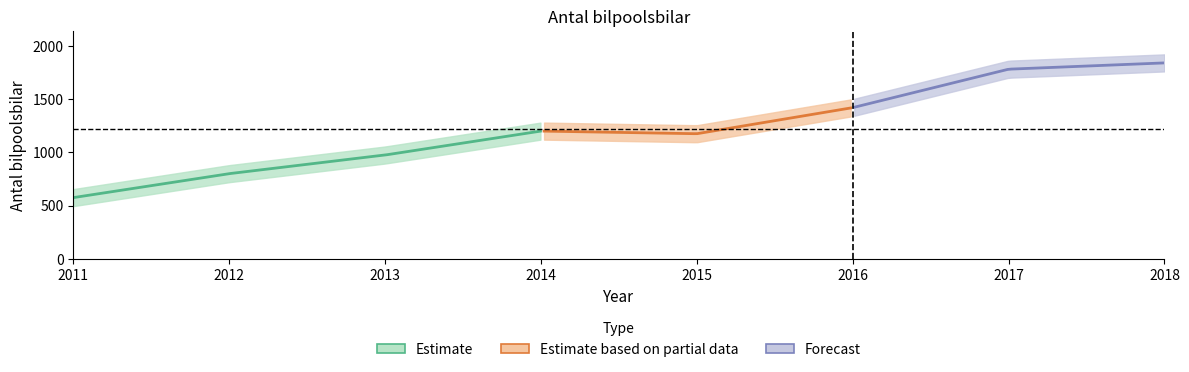

Count the number of values greater than 1200.

3